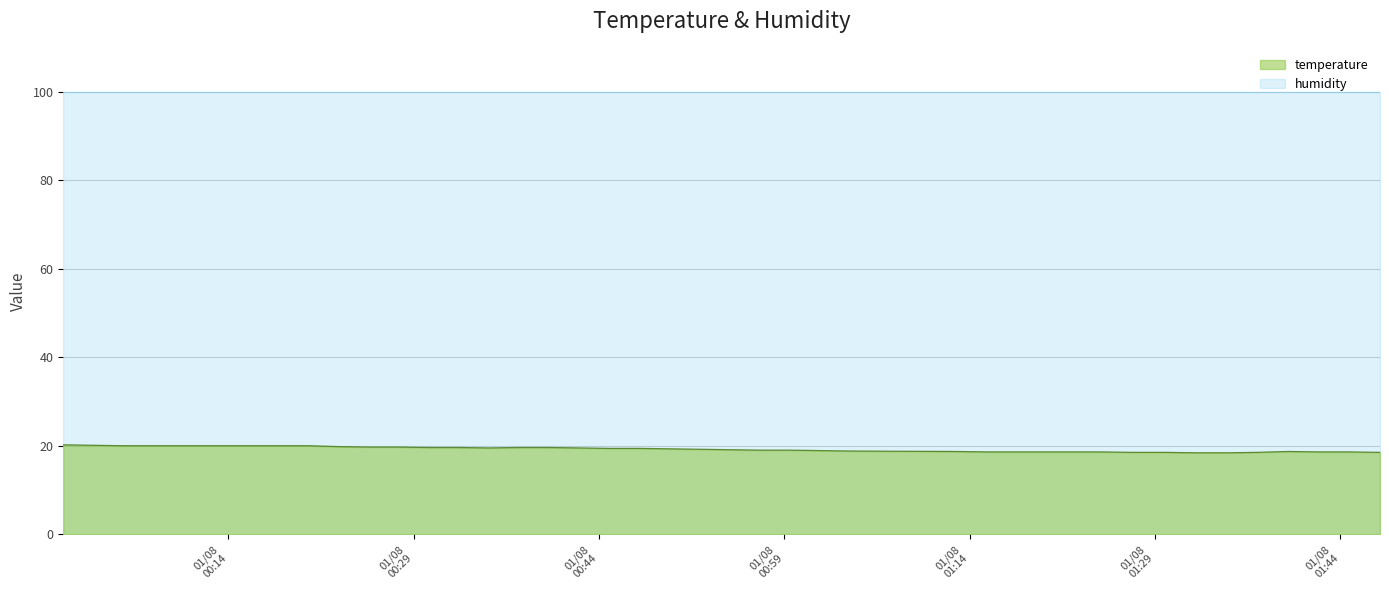

What is the minimum value shown in the chart?

18.4